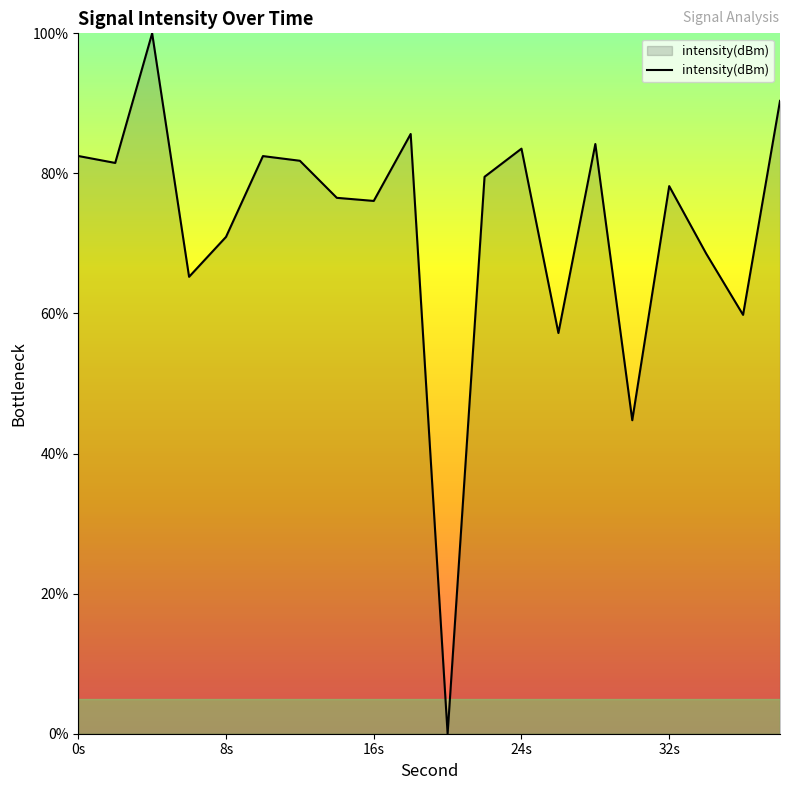

What is the difference between the maximum and minimum values?

100.0